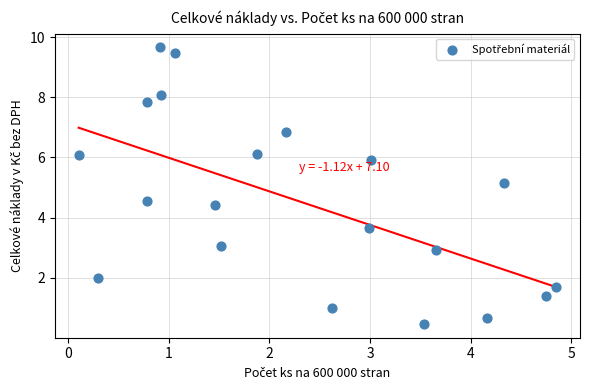

What is the range of X values (max minus min)?

4.7